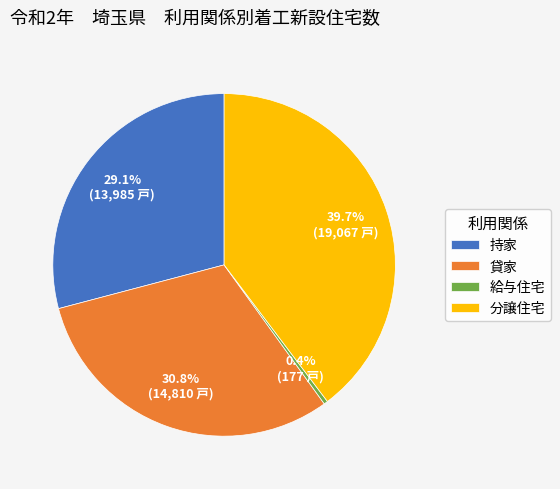

What percentage is the 持家 slice, to the nearest percent?

29%